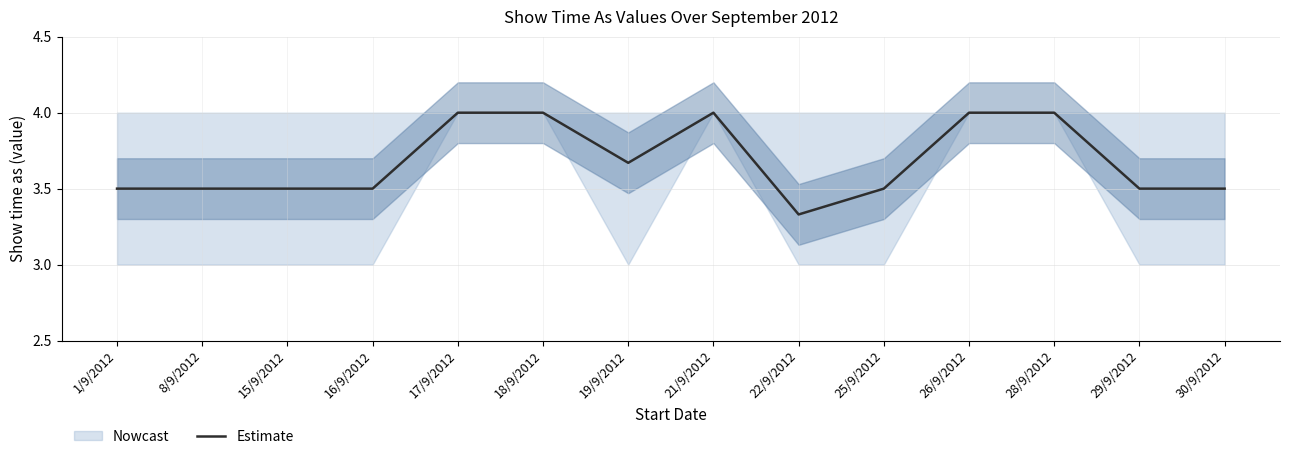

Rank the categories by value from lowest to highest.

22/9/2012, 1/9/2012, 8/9/2012, 15/9/2012, 16/9/2012, 25/9/2012, 29/9/2012, 30/9/2012, 19/9/2012, 17/9/2012, 18/9/2012, 21/9/2012, 26/9/2012, 28/9/2012